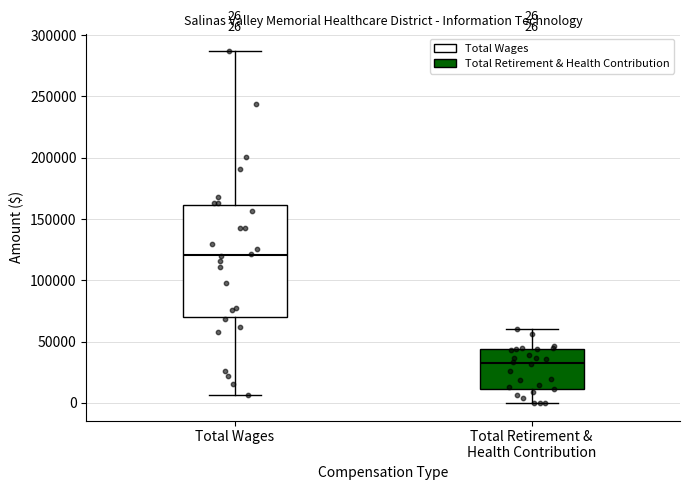

Which box has the lowest median line?

Total Retirement & Health Contribution